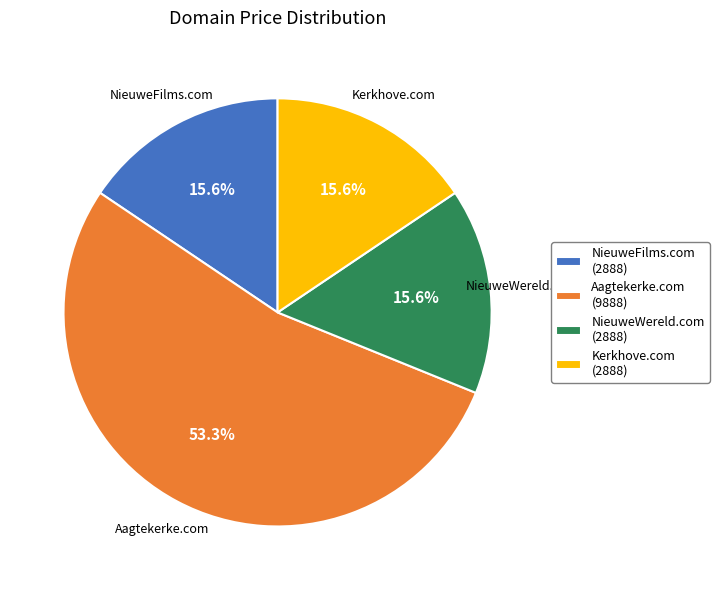

Is it true that NieuweWereld.com is 4% of the pie?

False